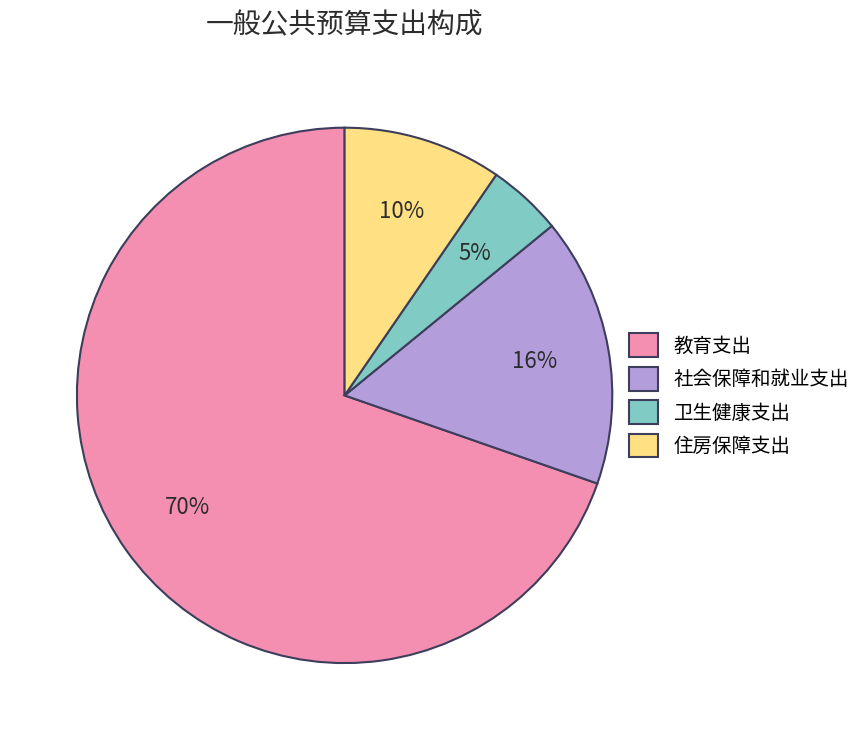

Count the number of slices in the pie.

4